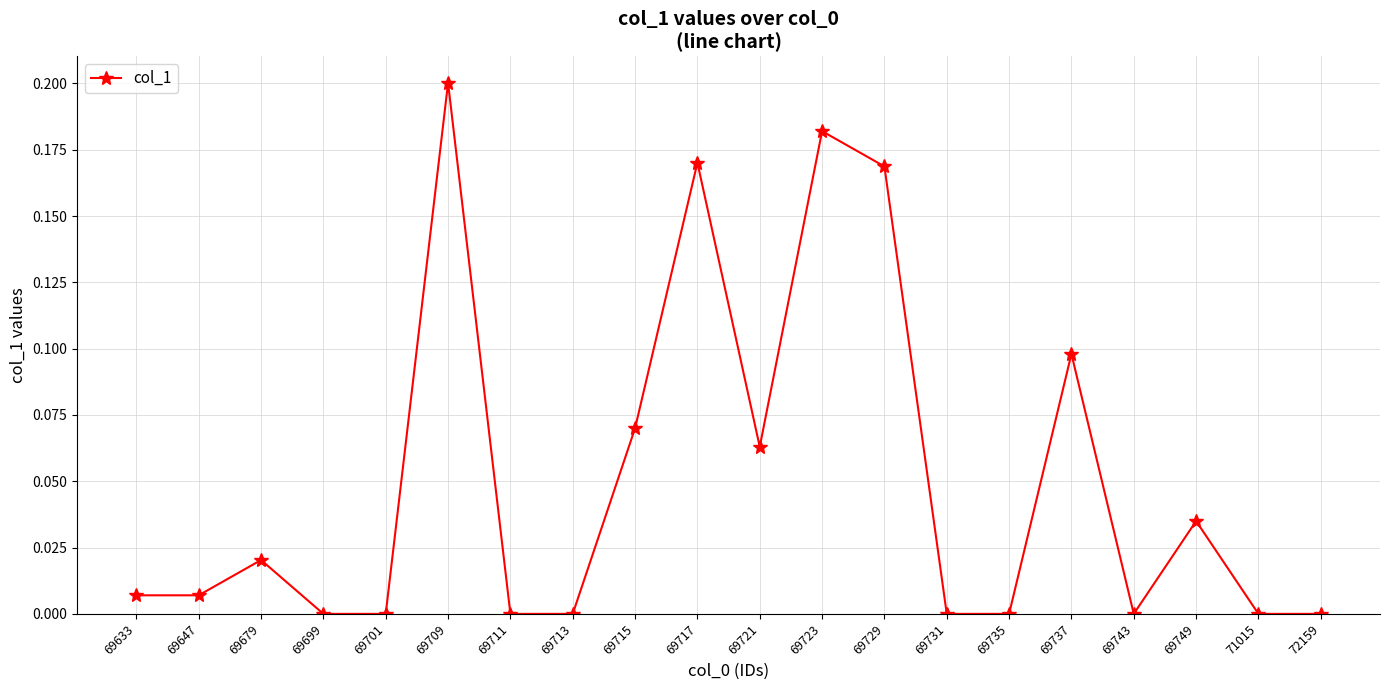

At which category does the data reach its first local peak?

69679